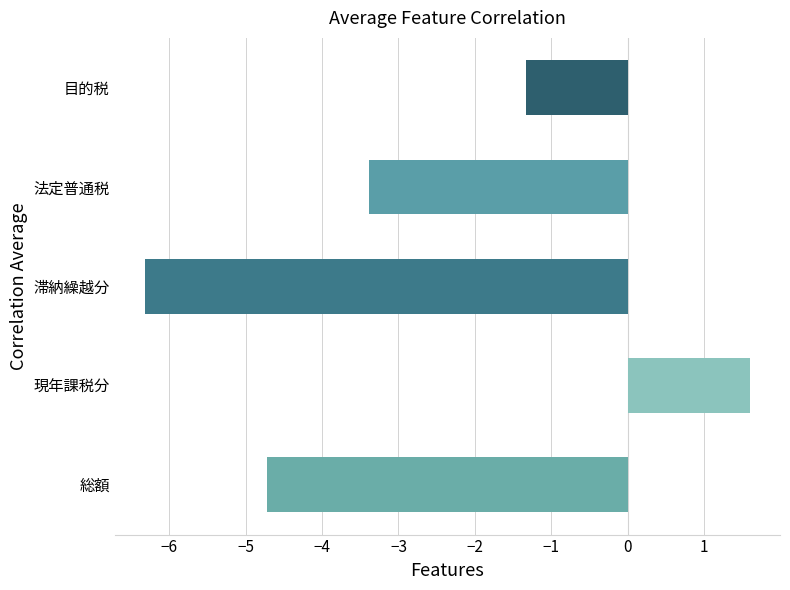

How many bars are there in total?

5